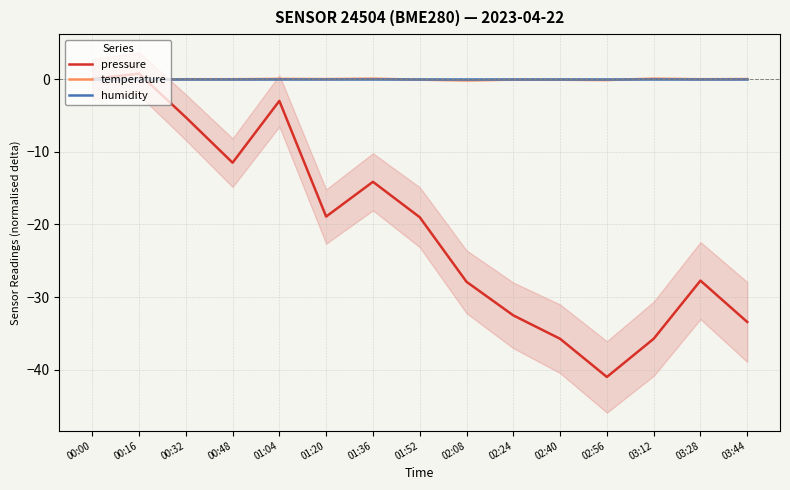

Which series ends up on top after the final intersection of temperature and humidity?

temperature